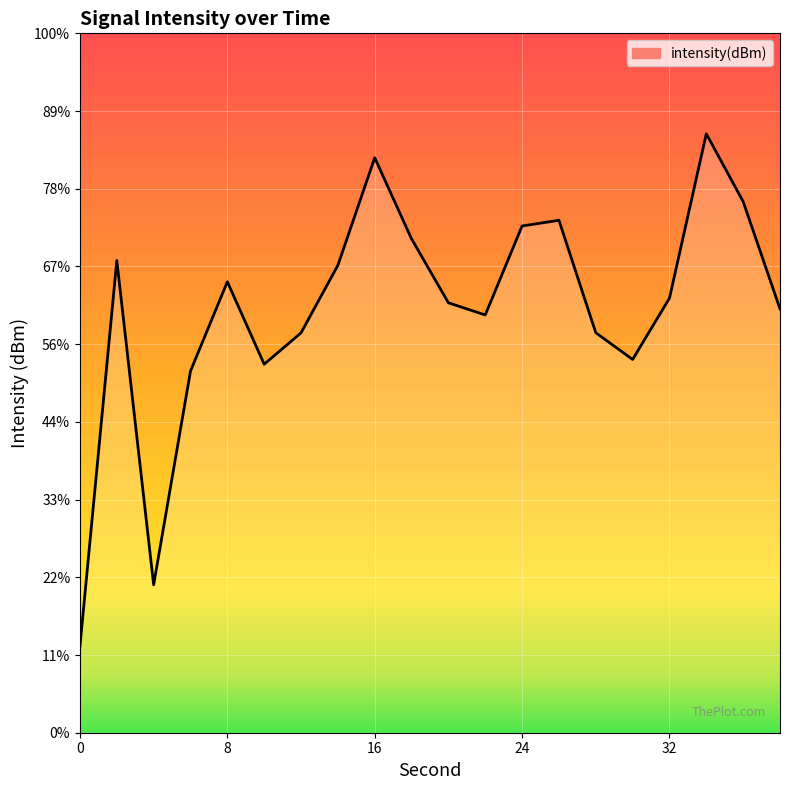

How many categories are shown in the chart?

20